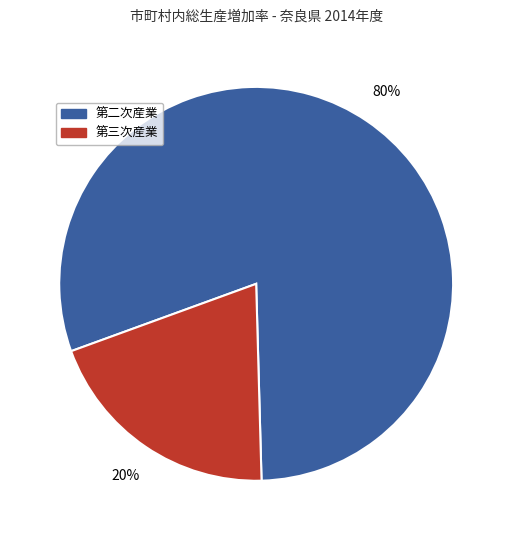

Is there any slice that represents more than half of the pie?

Yes